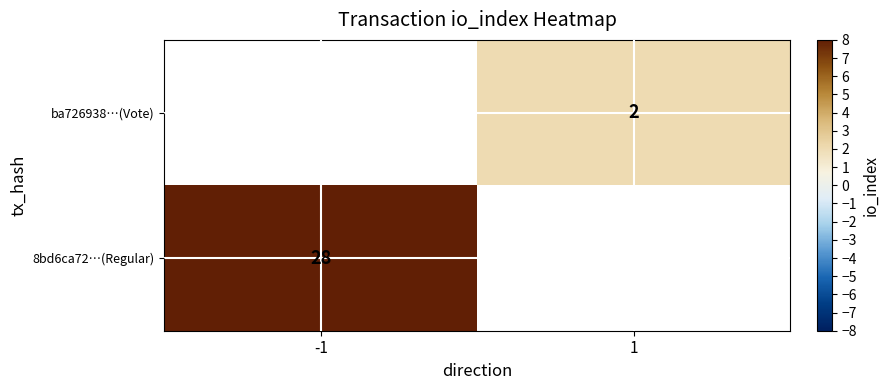

True or false: 8bd6ca72…(Regular) has a value of 47 at -1.

False